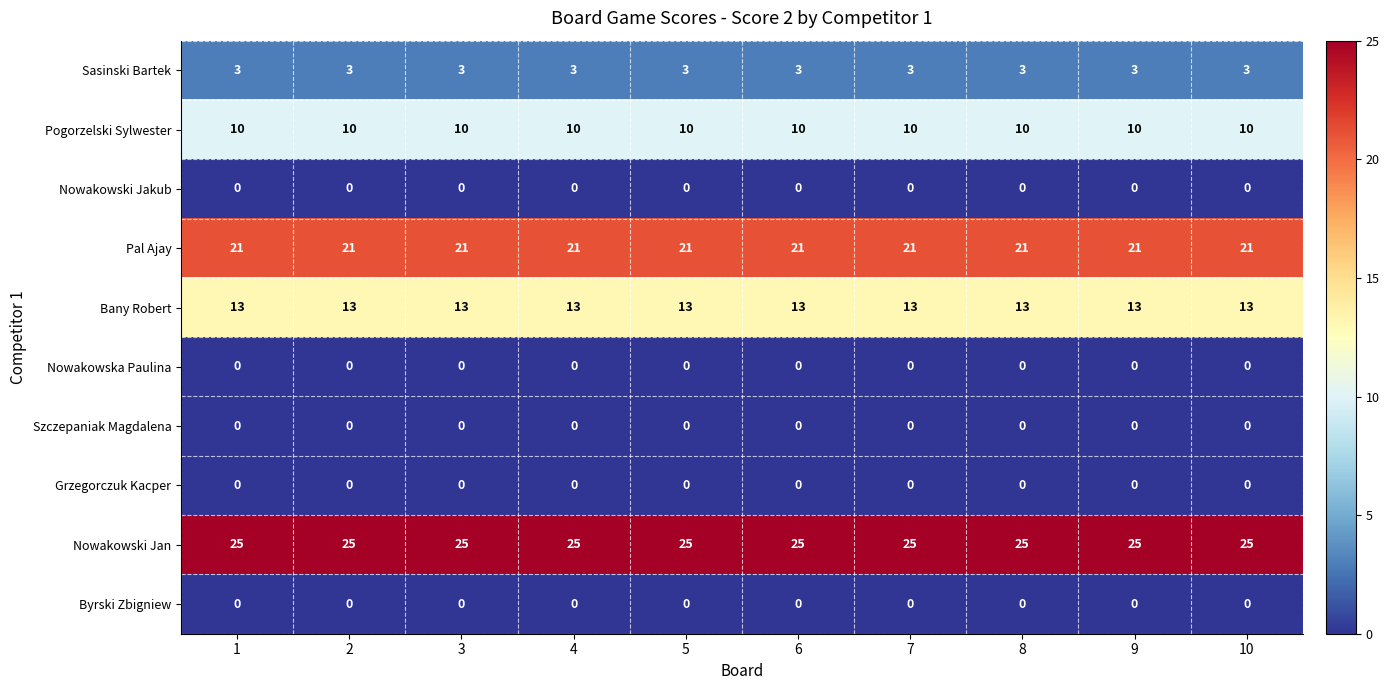

What is the minimum value for Sasinski Bartek?

3